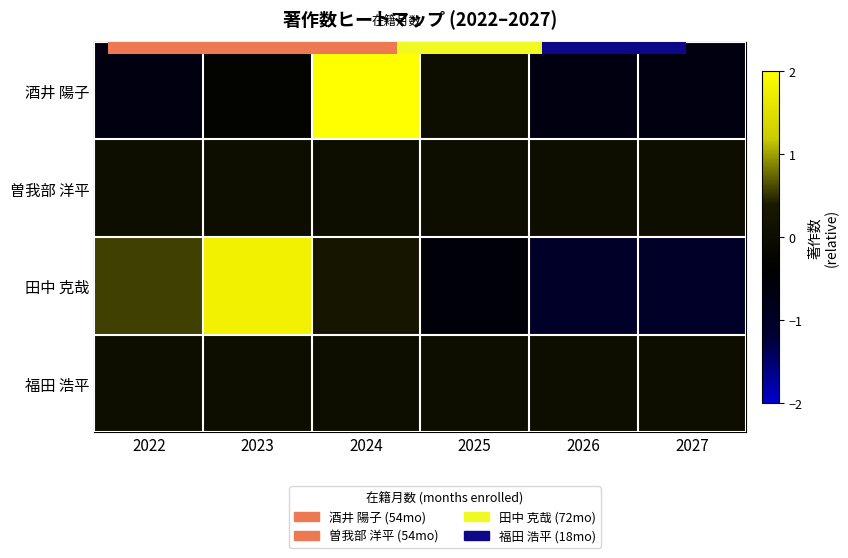

The 田中 克哉 series shows -1.0 at 2027. True or false?

True